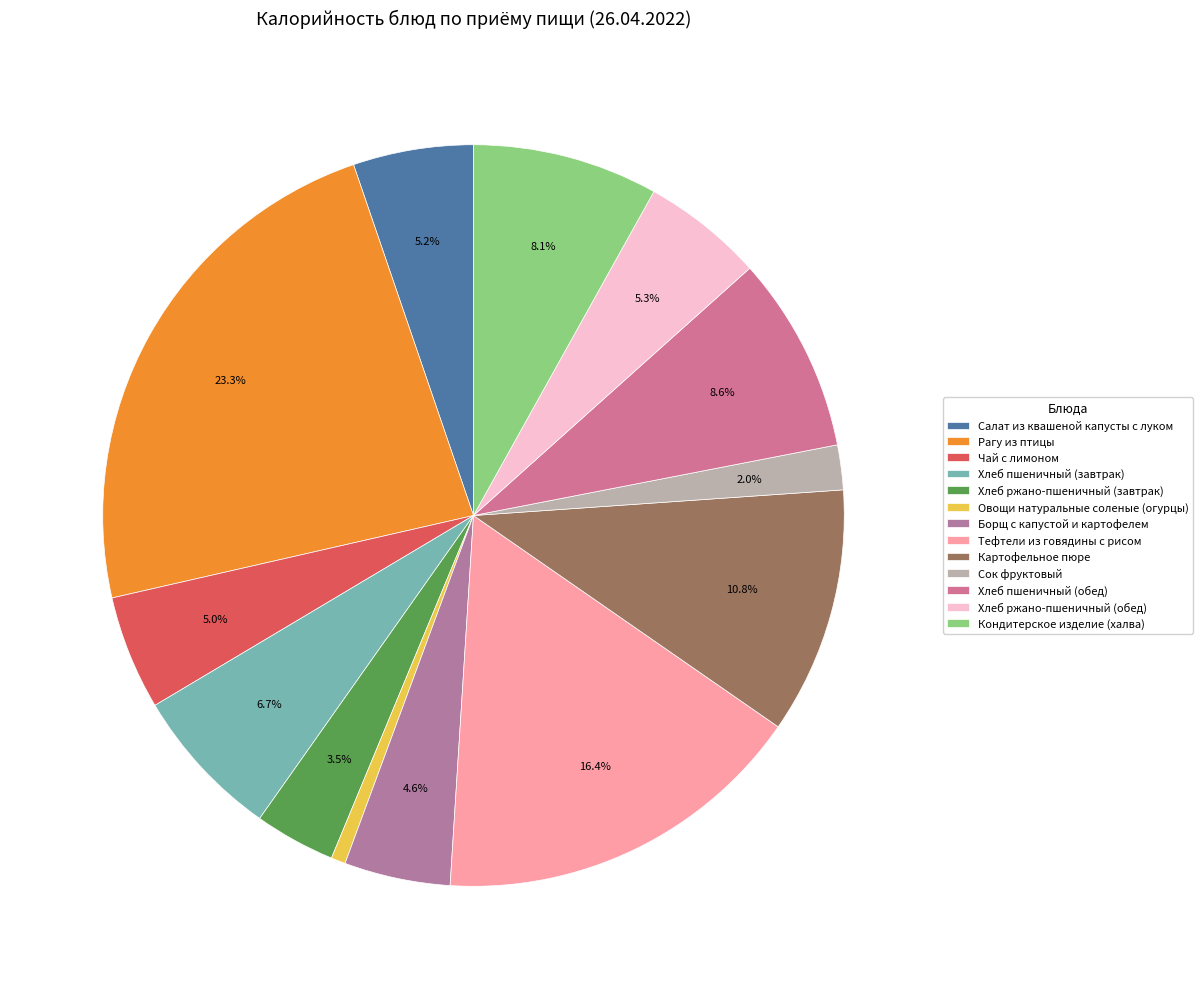

To the nearest percent, what percentage of the pie is Кондитерское изделие (халва)?

8%